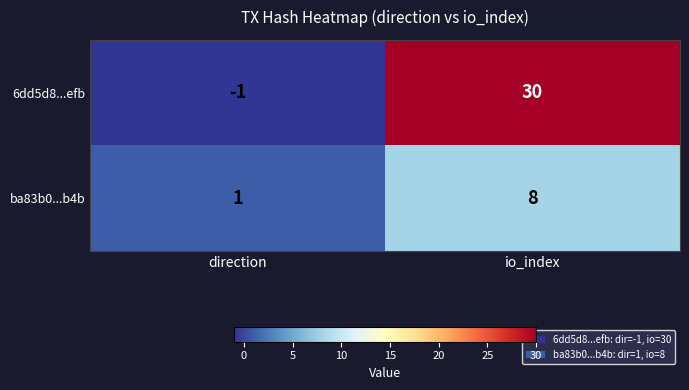

What is the difference between the maximum and minimum values in the ba83b0...b4b series?

7